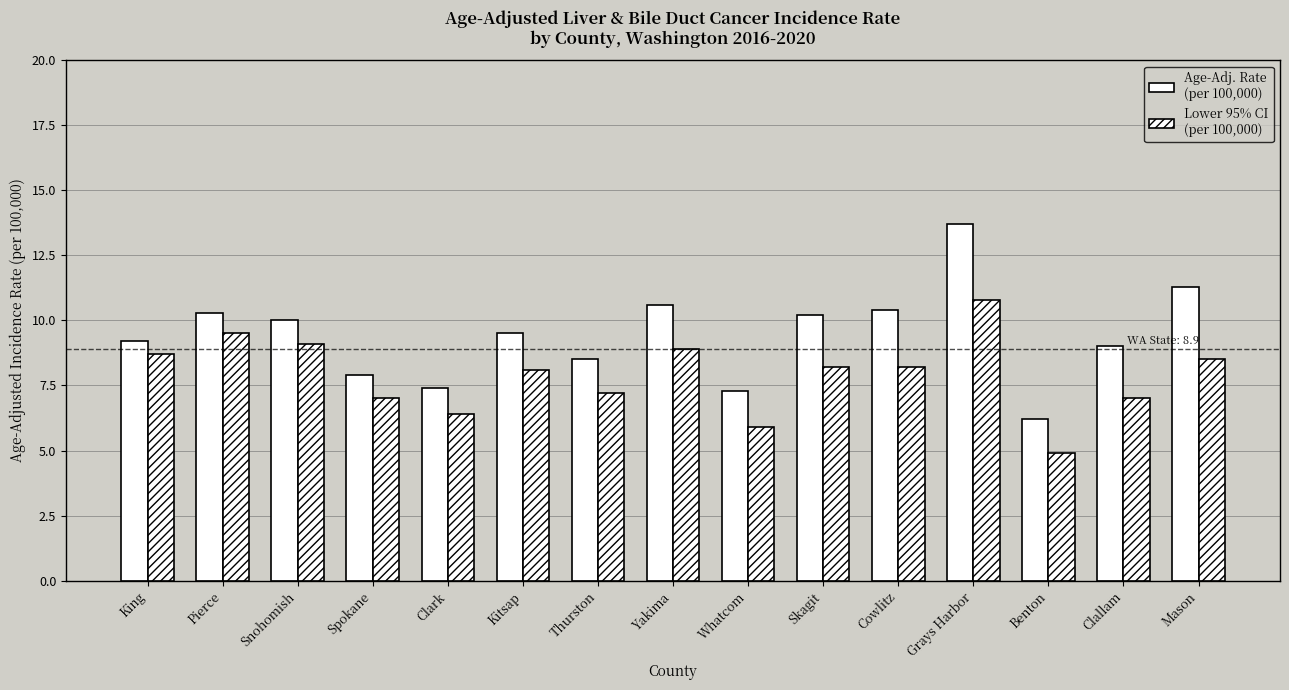

How many categories are shown in the chart?

15